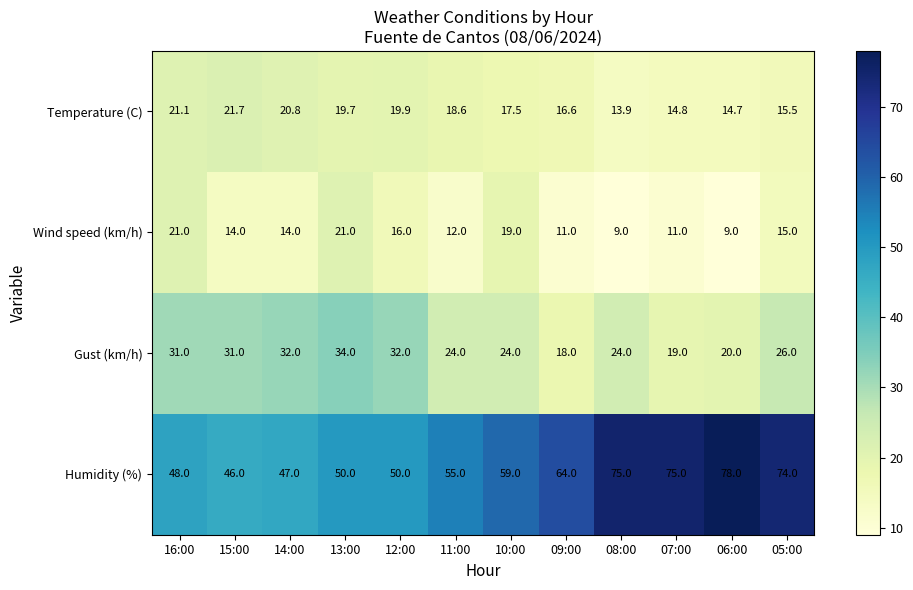

What is the maximum value shown in the chart?

78.0